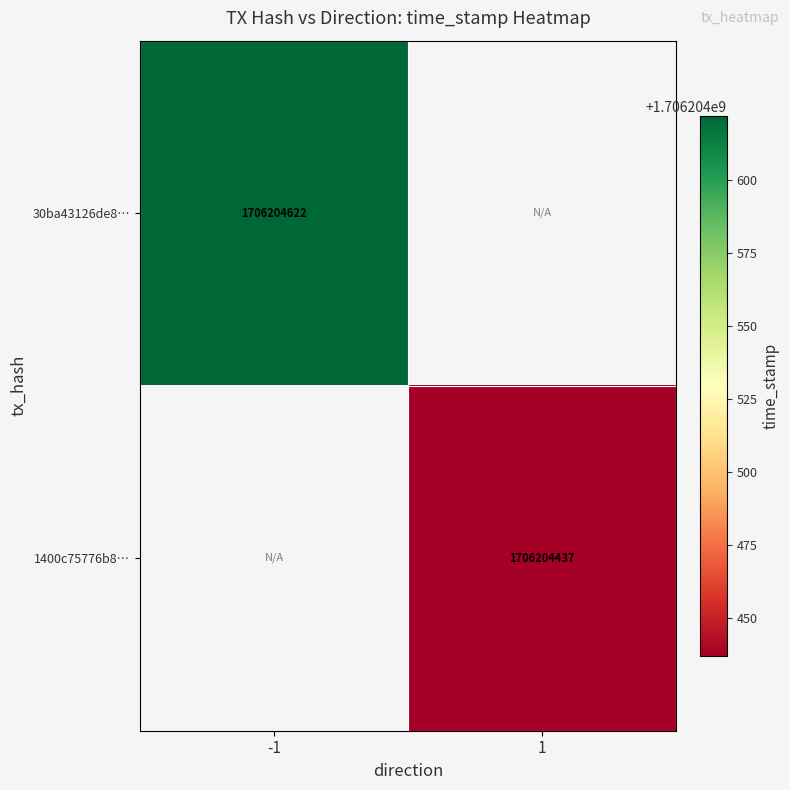

Which label corresponds to the smallest value in the chart?

1